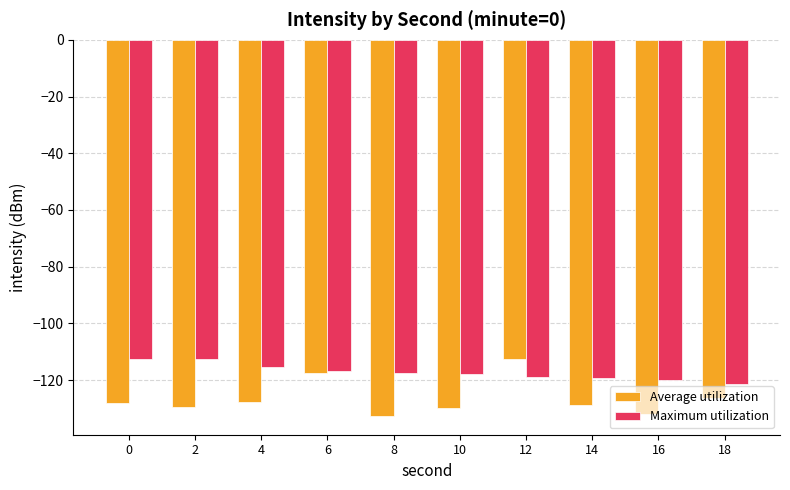

What is the average value of the Average utilization series?

-126.5